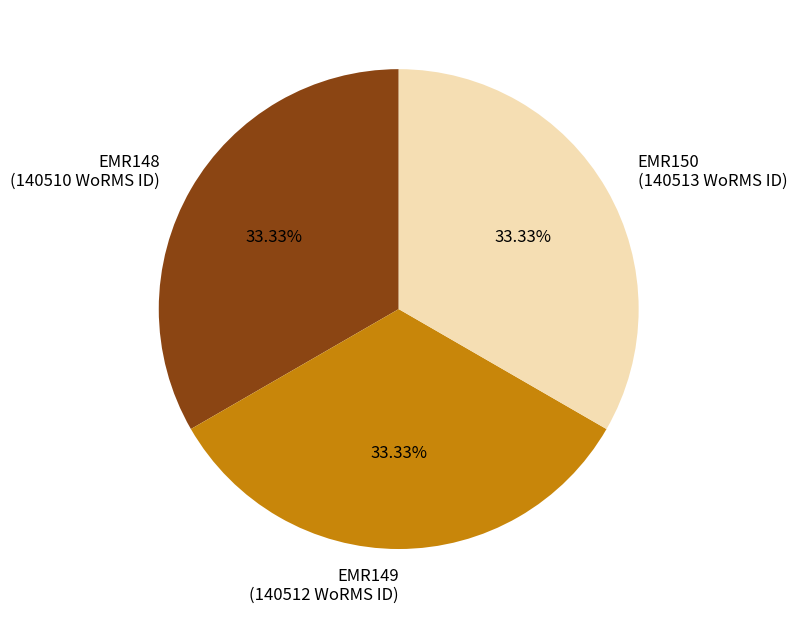

To the nearest percent, what is the average slice percentage?

33%